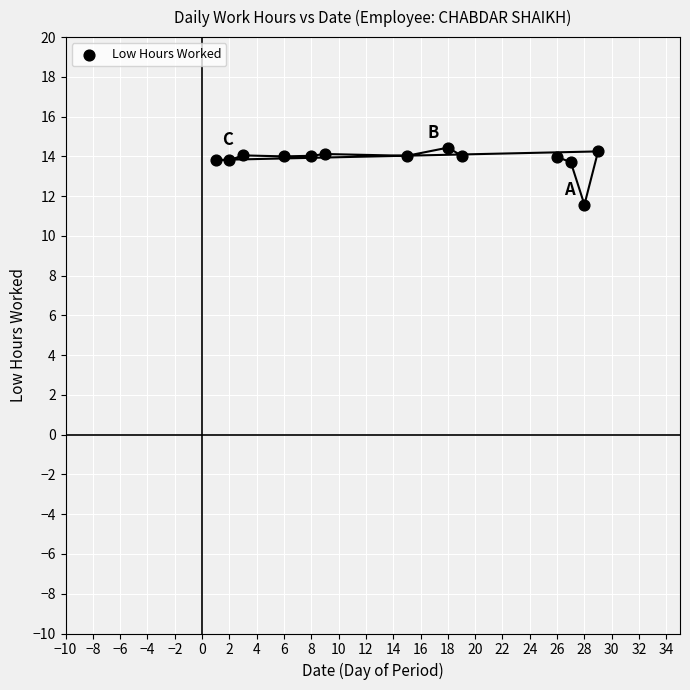

What is the range of Y values (max minus min)?

2.9